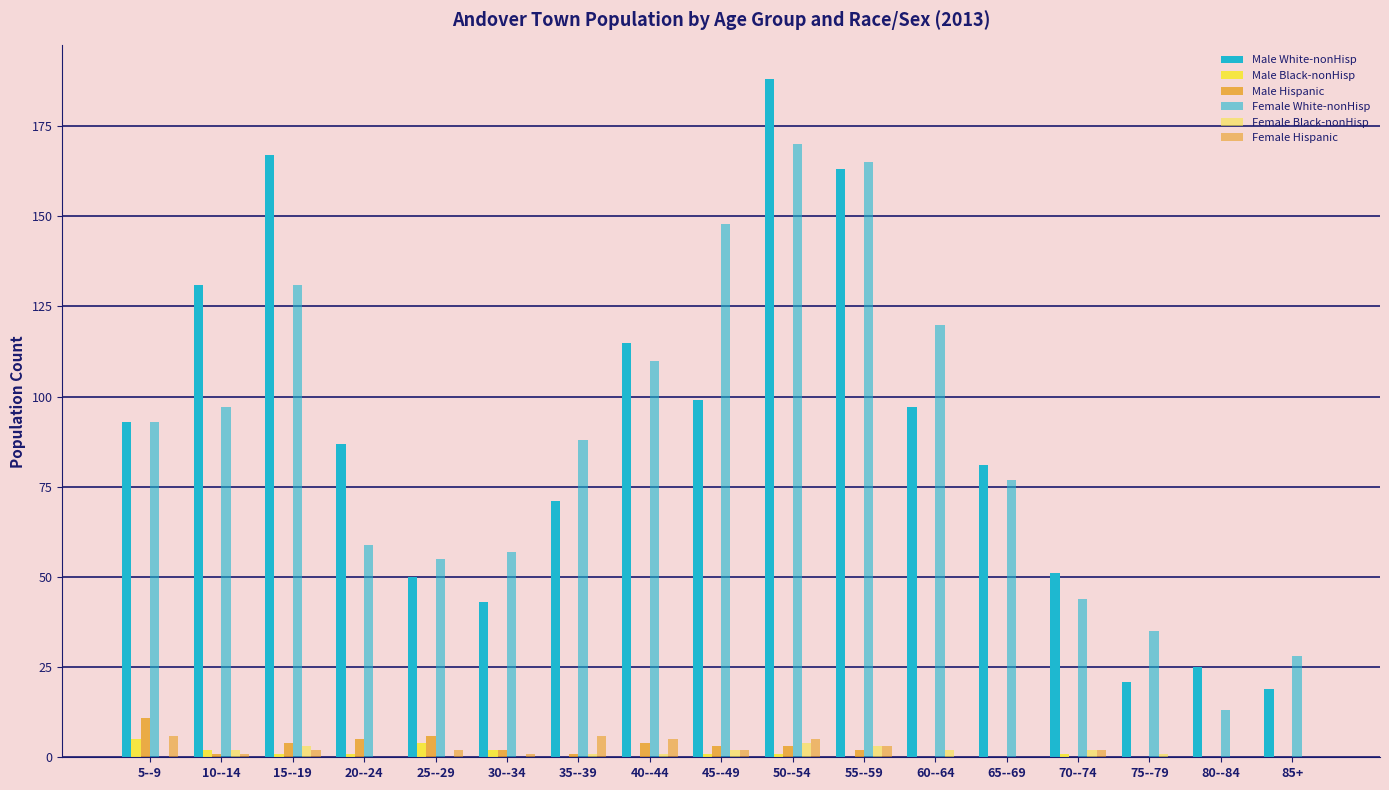

How many groups of bars are there?

17